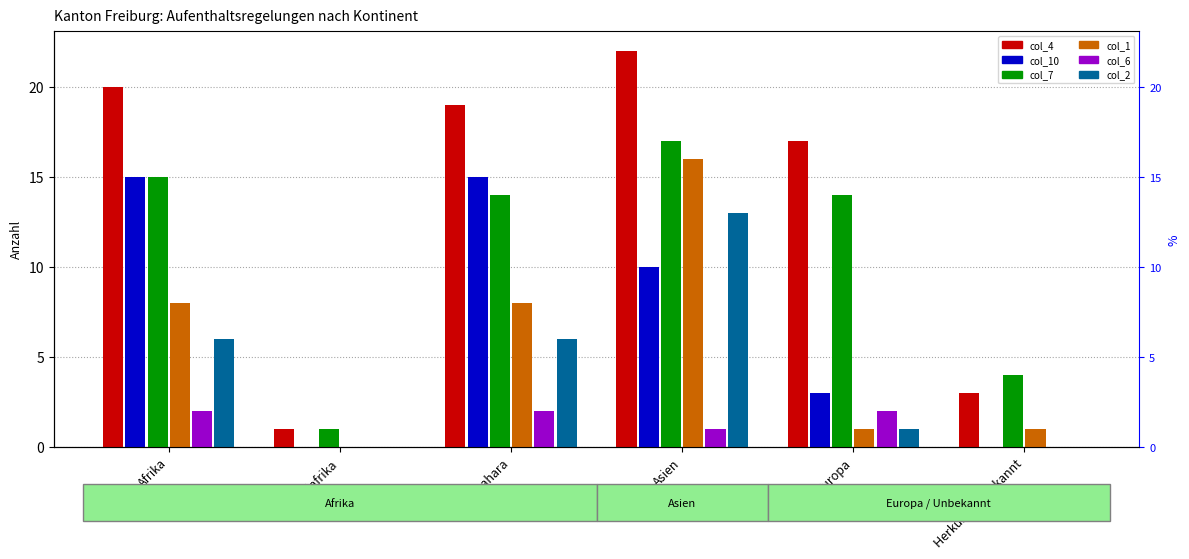

Rank the categories by col_2 (Vorl. Aufn.) value from lowest to highest.

Nordafrika, Herkunft unbekannt, Europa, Afrika, Subsahara, Asien